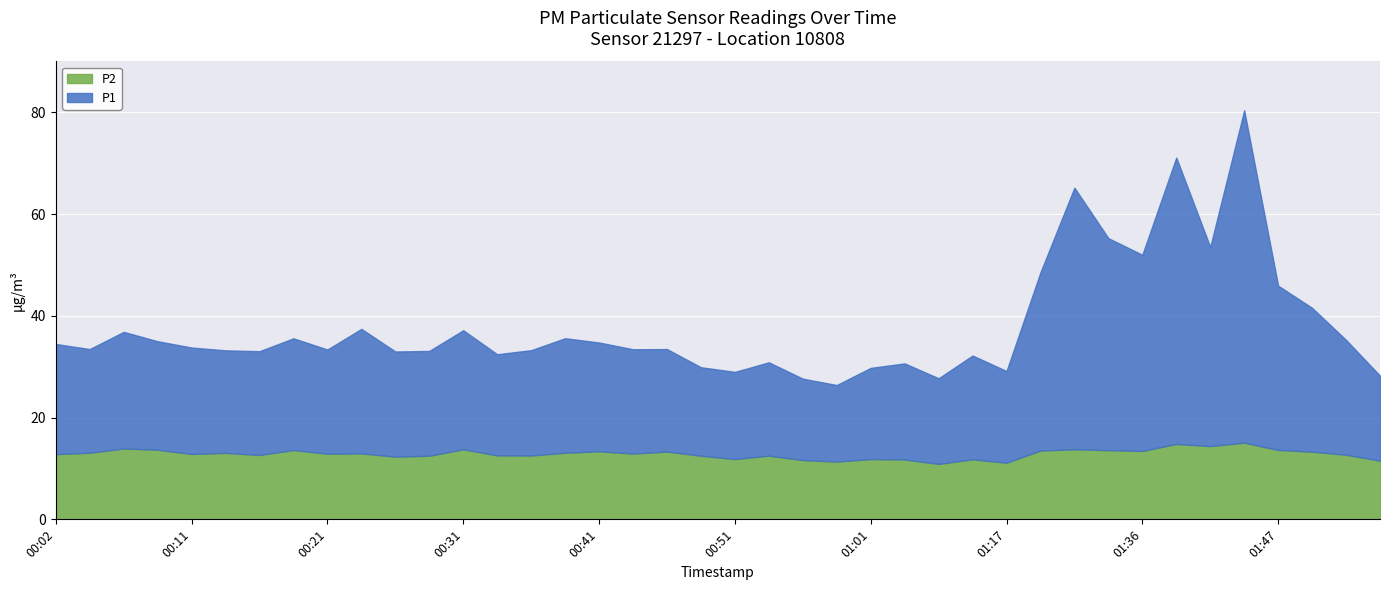

At which label does P1 reach its minimum?

00:58